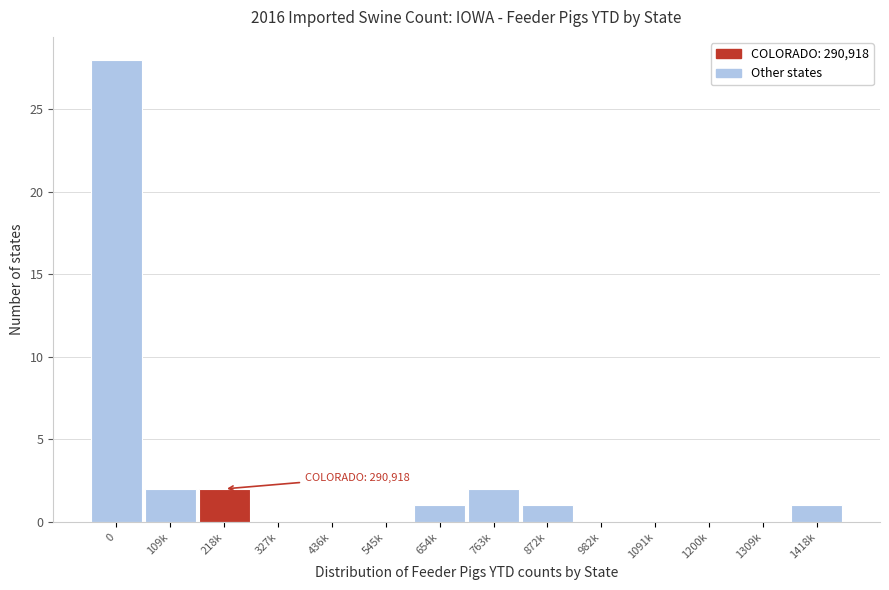

Reading left to right, transcribe all the data shown in this chart.

0=28	109k=2	218k=2	327k=0	436k=0	545k=0	654k=1	763k=2	872k=1	982k=0	1091k=0	1200k=0	1309k=0	1418k=1